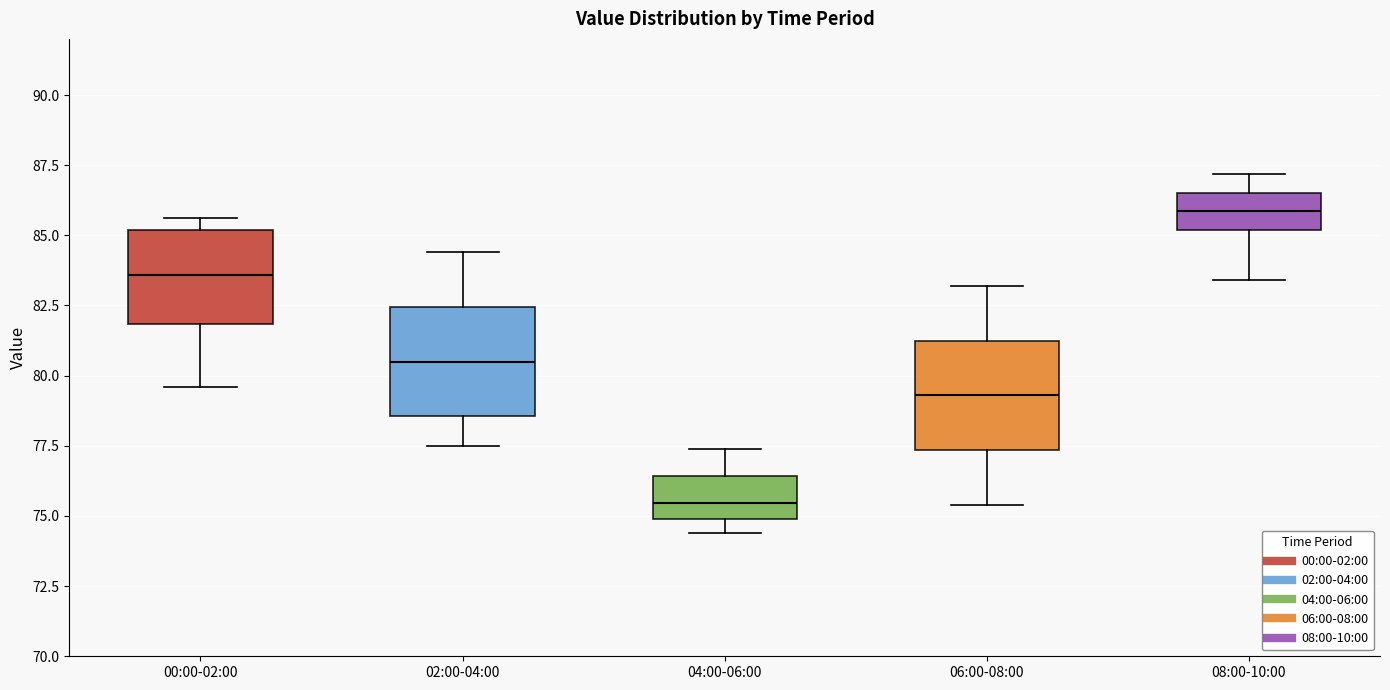

Where is the upper edge of the box for 02:00-04:00 on the y-axis? The values are not printed on the chart, so give them approximately, as read against the axis.

82.5